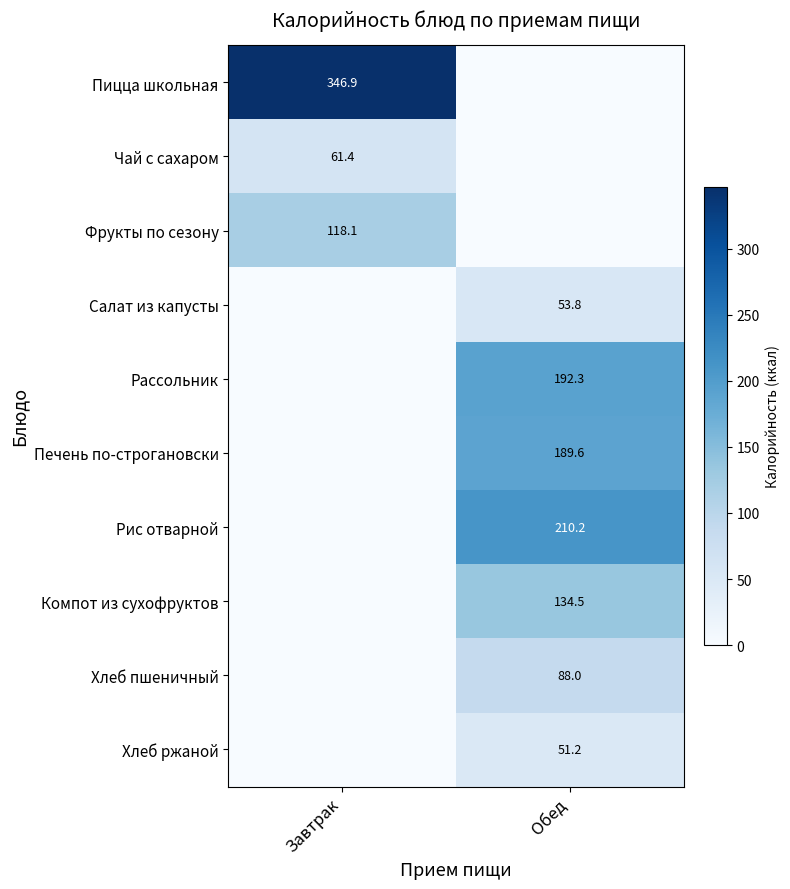

Is it true that Пицца школьная equals 346.9 at Завтрак?

True